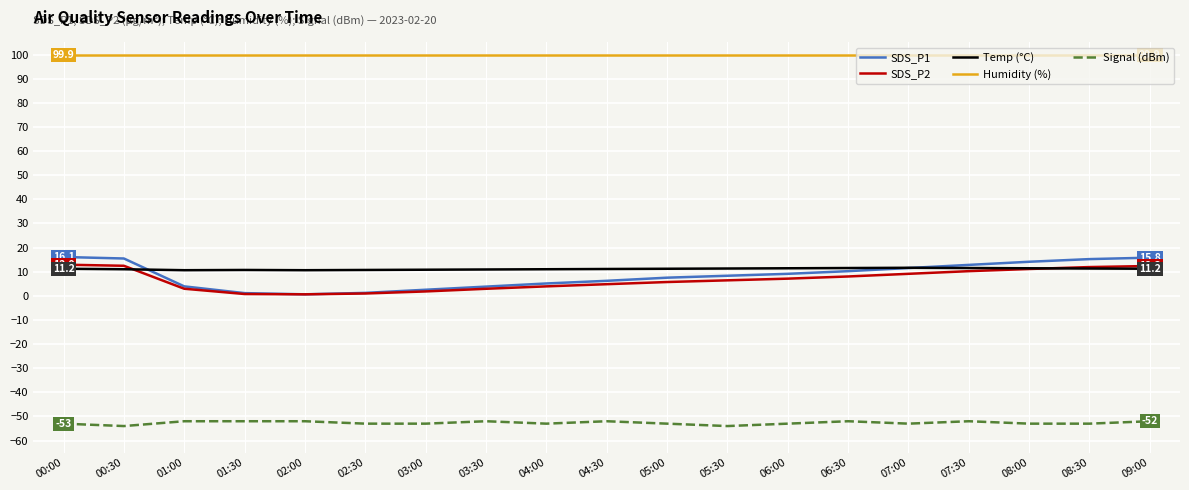

What is the smallest value displayed?

-54.0